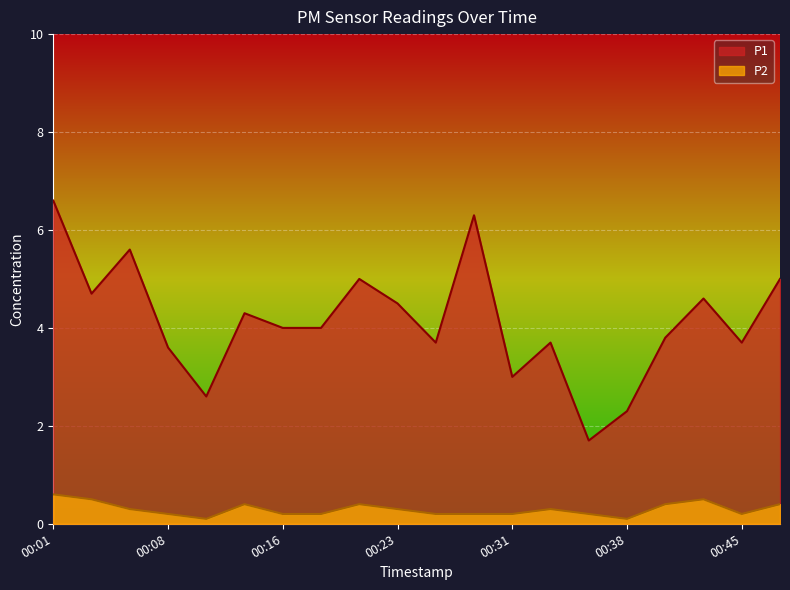

Read the P1 value at 00:16.

4.0